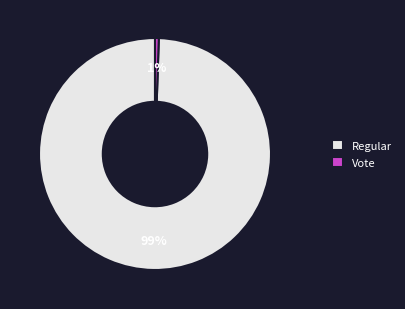

The Vote slice represents 1% of the pie. True or false?

True